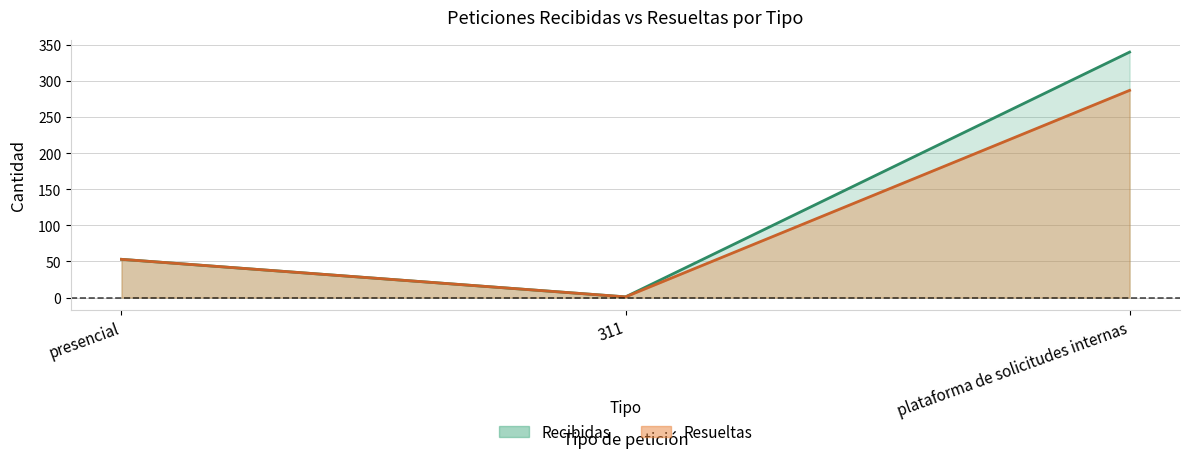

At how many categories does at least one series exceed 86?

1